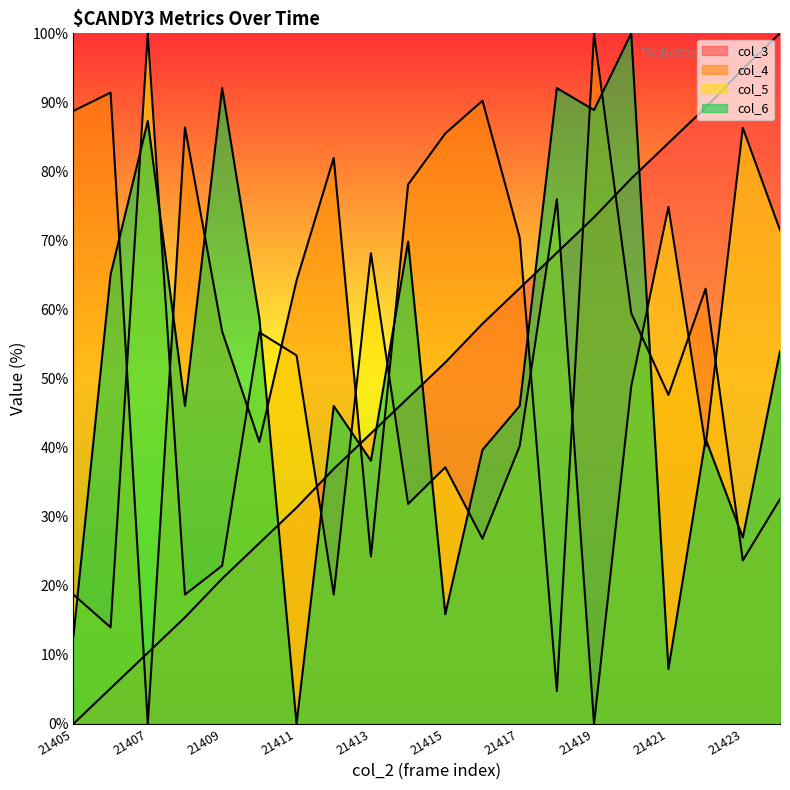

What value does the col_4 series have at 21409?

56.8